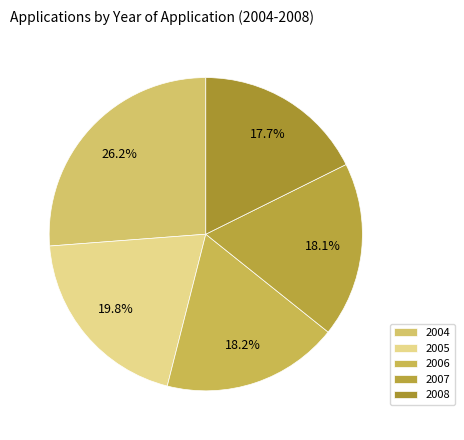

Rank the categories by value from lowest to highest.

2008, 2007, 2006, 2005, 2004